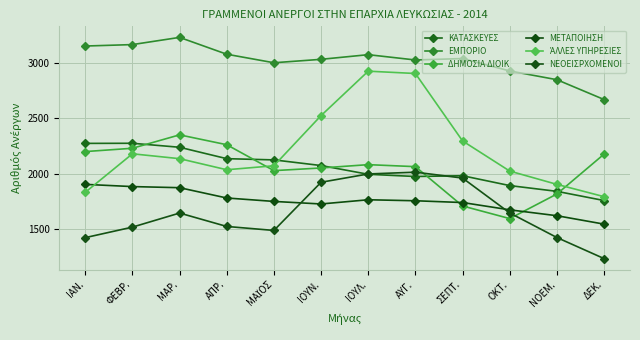

Which series has the widest spread of values?

ΆΛΛΕΣ ΥΠΗΡΕΣΙΕΣ